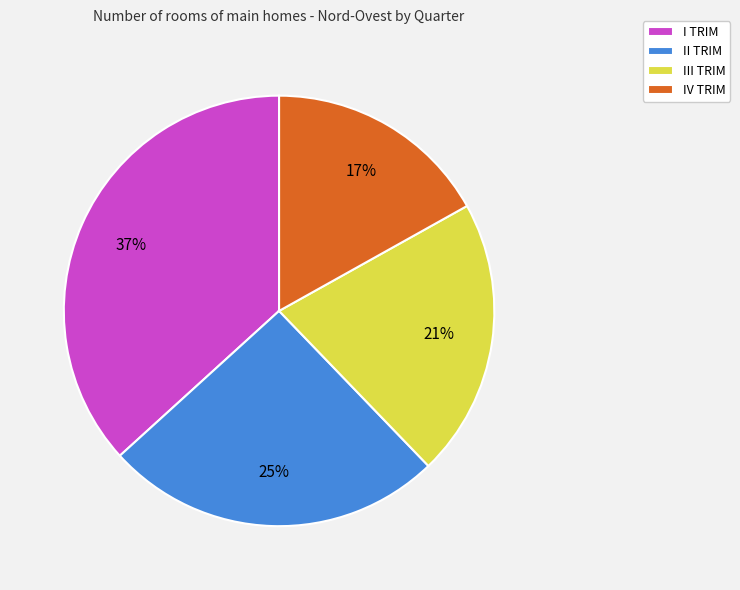

The IV TRIM slice represents 12% of the pie. True or false?

False